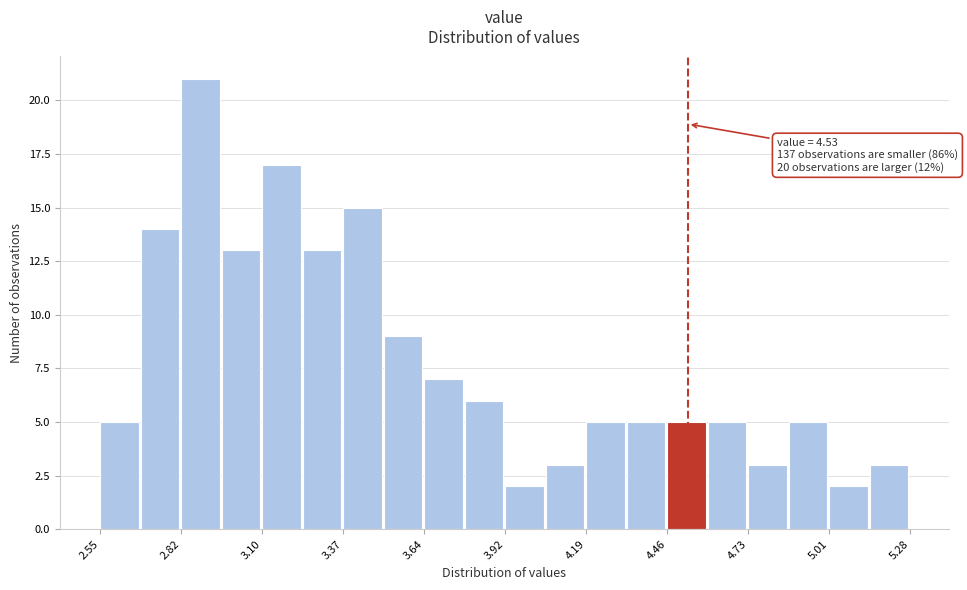

Around what value on the x-axis is the tallest bar? Give the approximate position of its centre, as read against the axis.

2.90